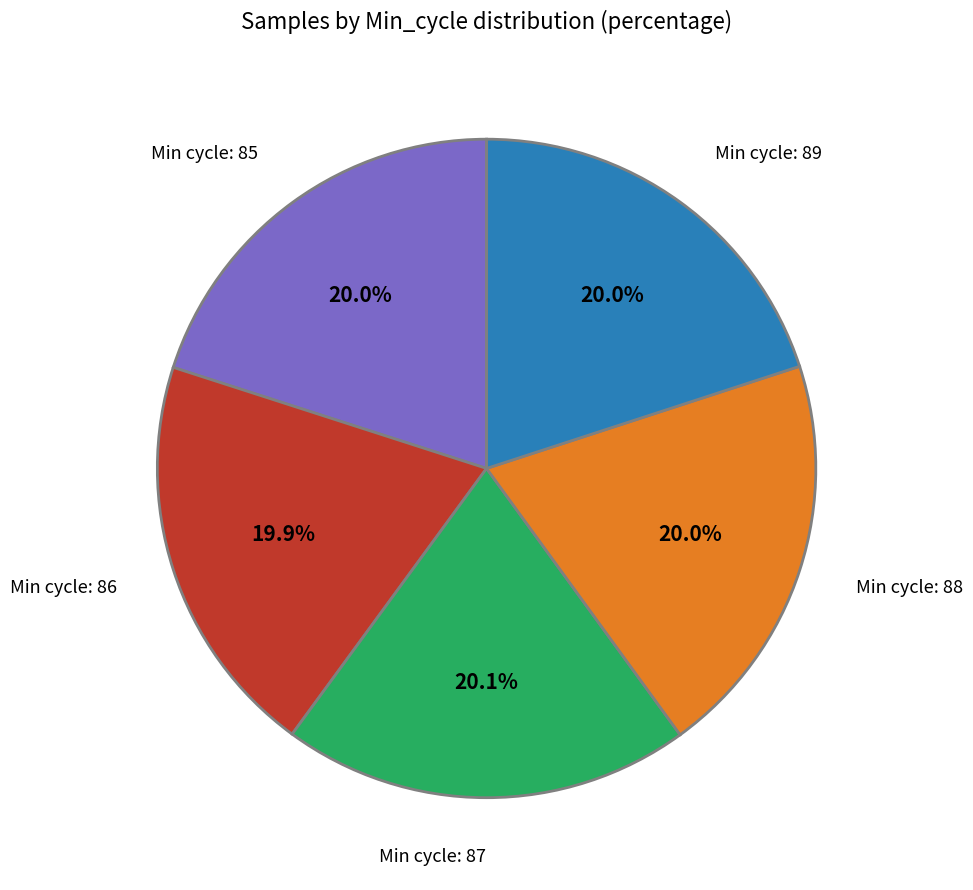

Is there any slice that represents more than half of the pie?

No